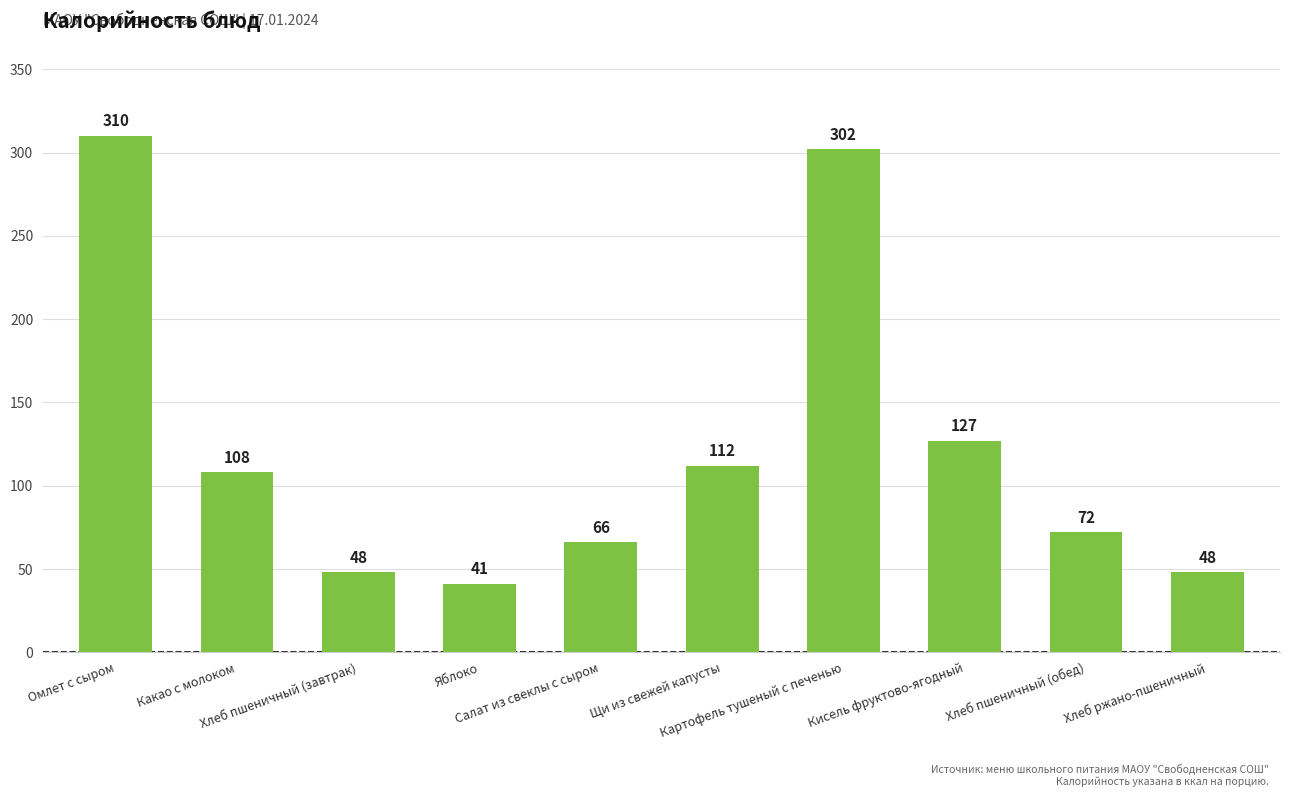

Which category has the lowest value across all series?

Яблоко